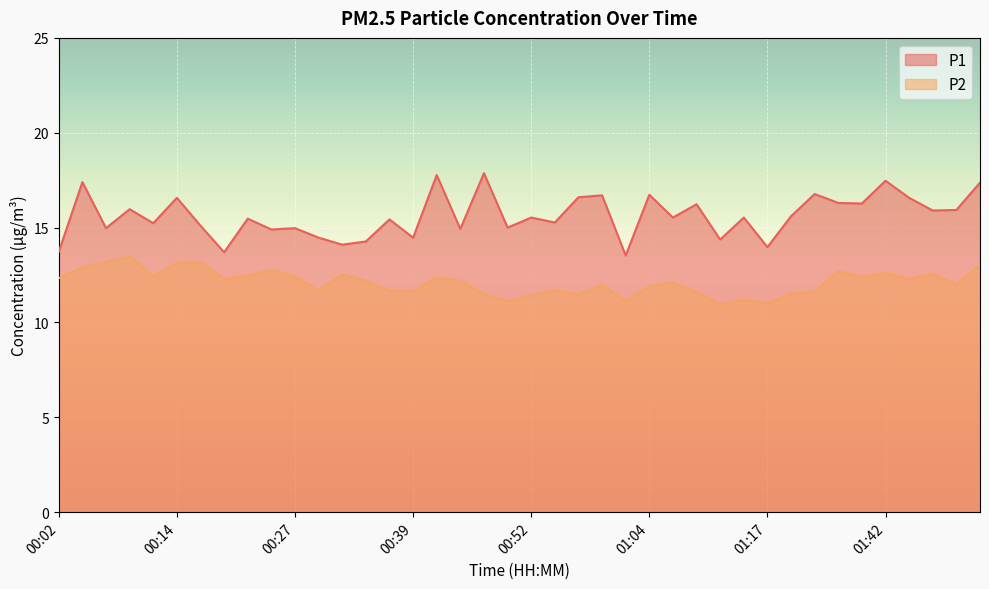

True or false: P1 and P2 intersect in this chart.

False